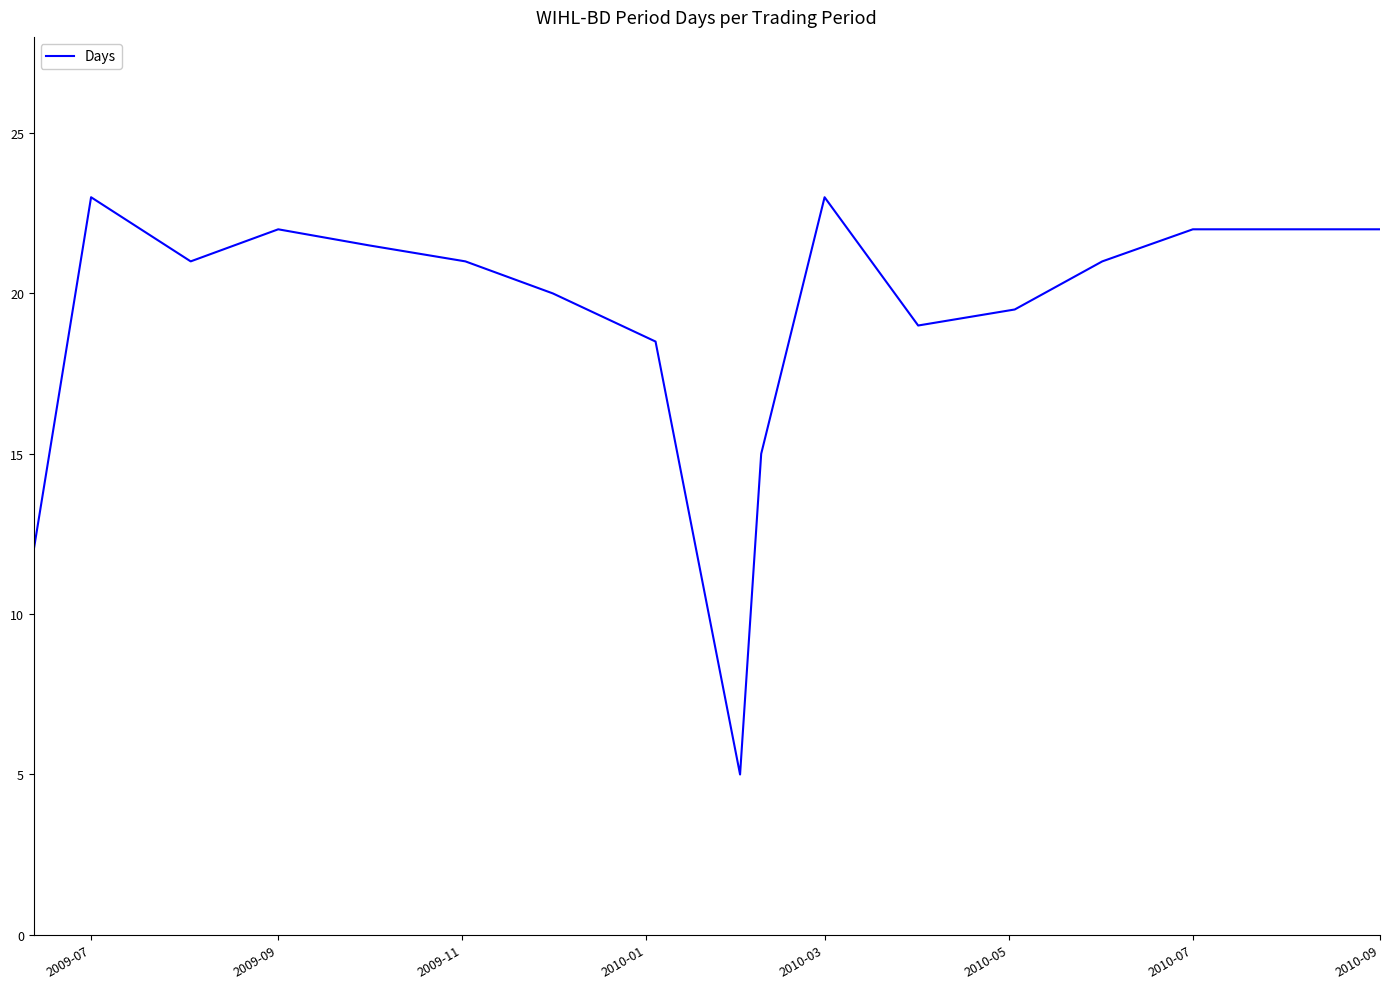

Reading left to right, transcribe all the data shown in this chart.

12.0	23.0	21.0	22.0	21.5	21.0	20.0	18.5	5.0	15.0	23.0	19.0	19.5	21.0	22.0	22.0	22.0